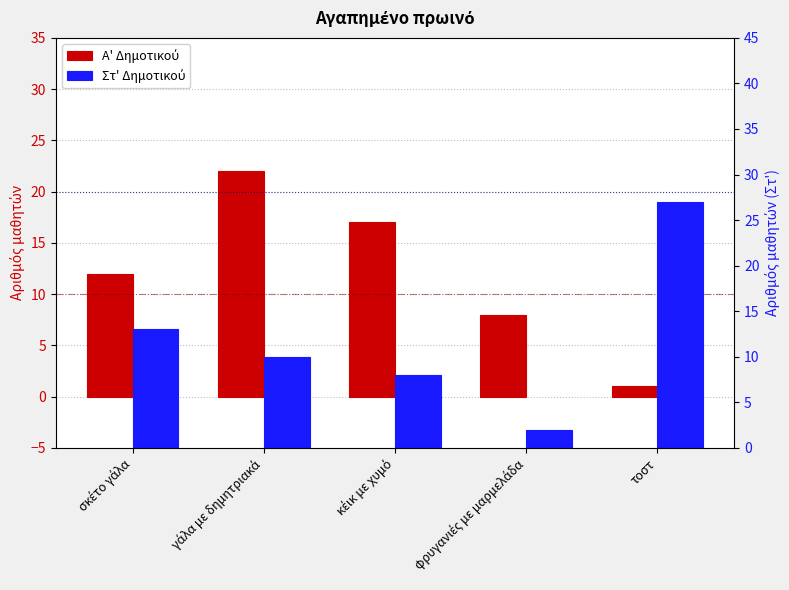

What is the maximum value shown in the chart?

27